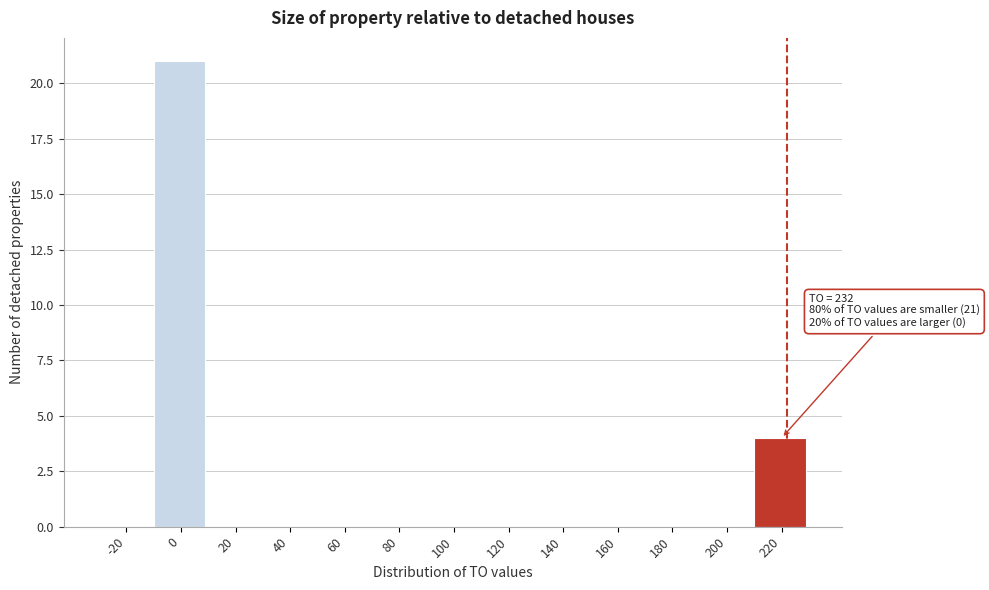

Reading right to left, list all the values displayed in this chart.

220=4	200=0	180=0	160=0	140=0	120=0	100=0	80=0	60=0	40=0	20=0	0=21	-20=0